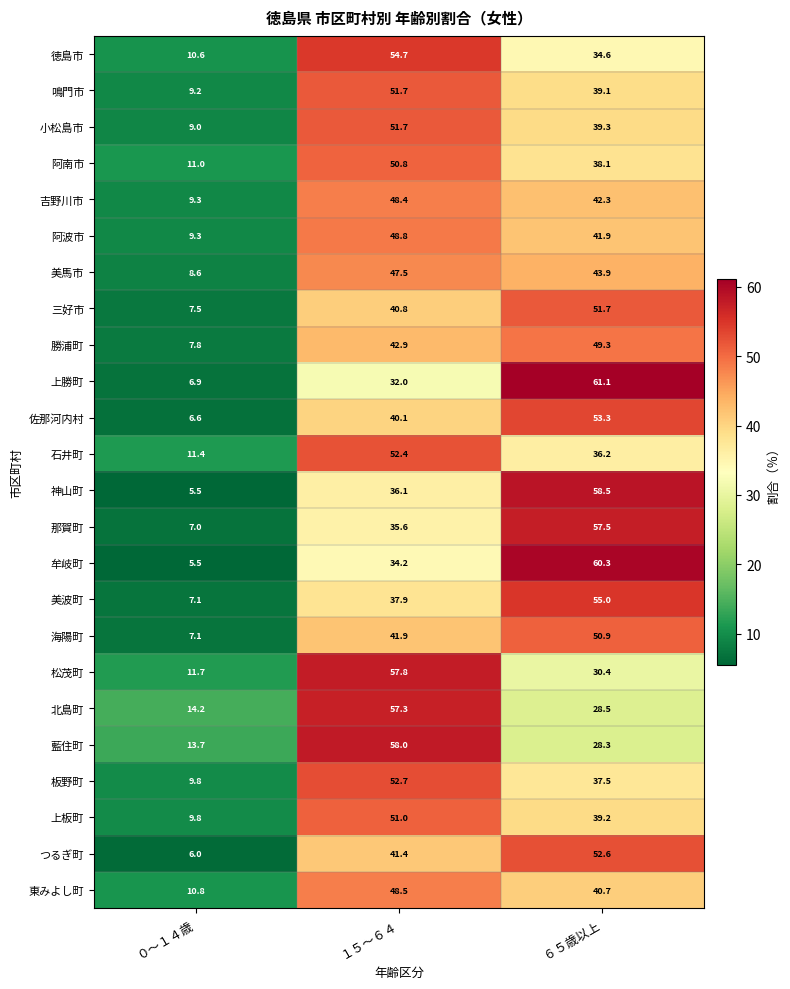

What is the smallest value displayed?

5.5